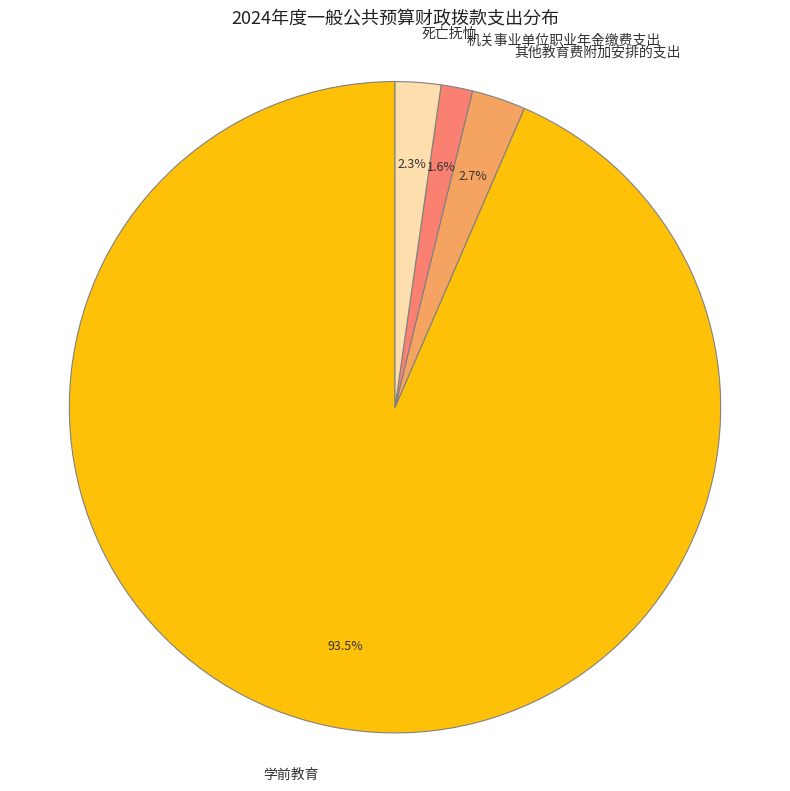

Approximately how many times larger is the value at 其他教育费附加安排的支出 compared to 机关事业单位职业年金缴费支出?

1.7